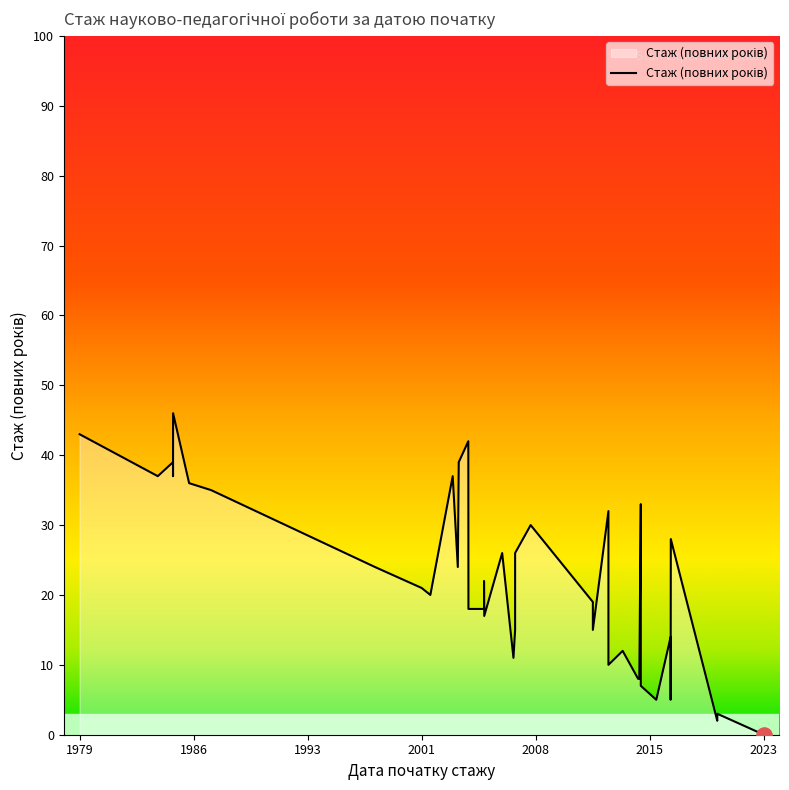

Between 2016-09-01 and 2003-09-01, which is larger?

2003-09-01